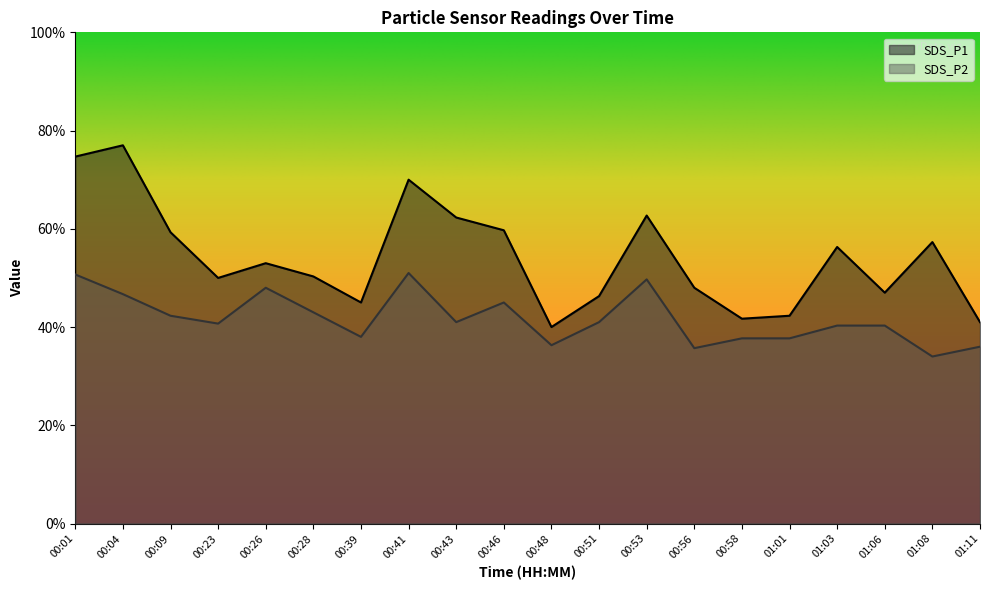

Which category has the highest value in the SDS_P2 series?

00:41